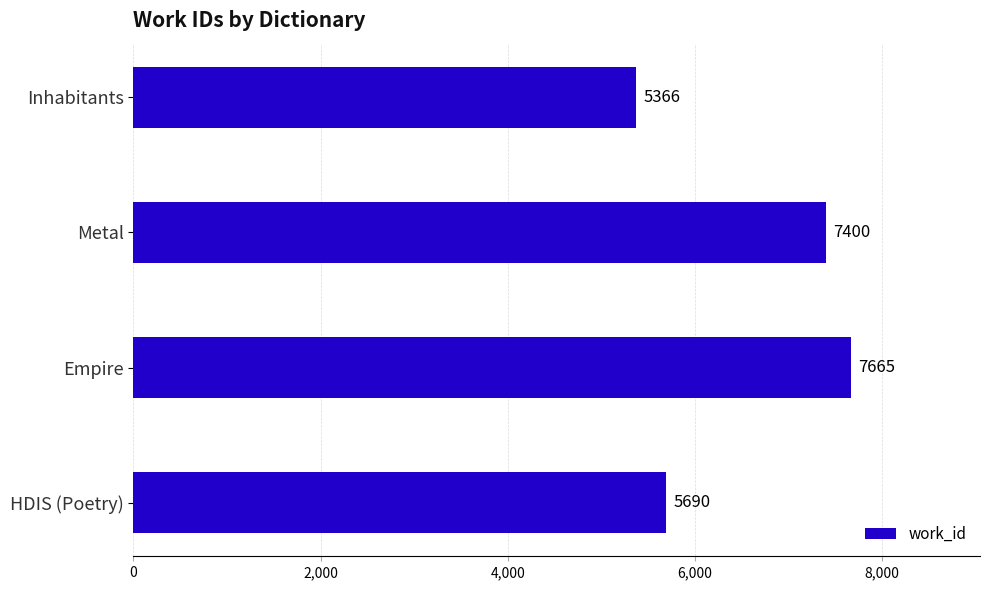

Reading top to bottom, extract all data points from this chart.

5366	7400	7665	5690